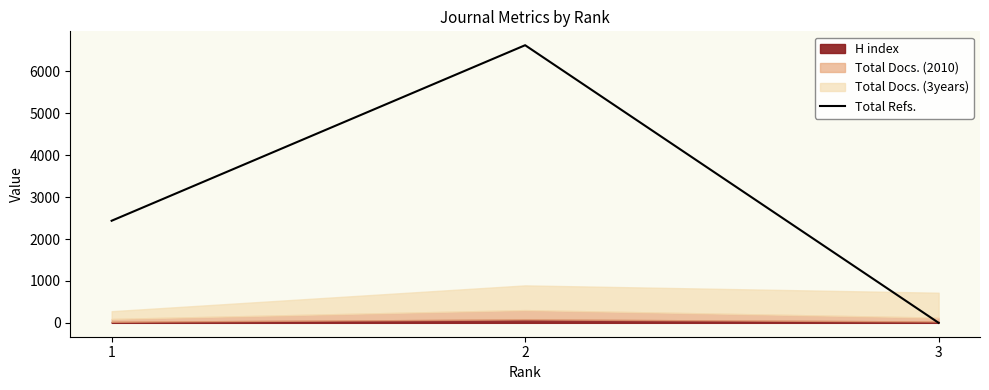

List the labels in order of Total Refs. value, smallest first.

3, 1, 2